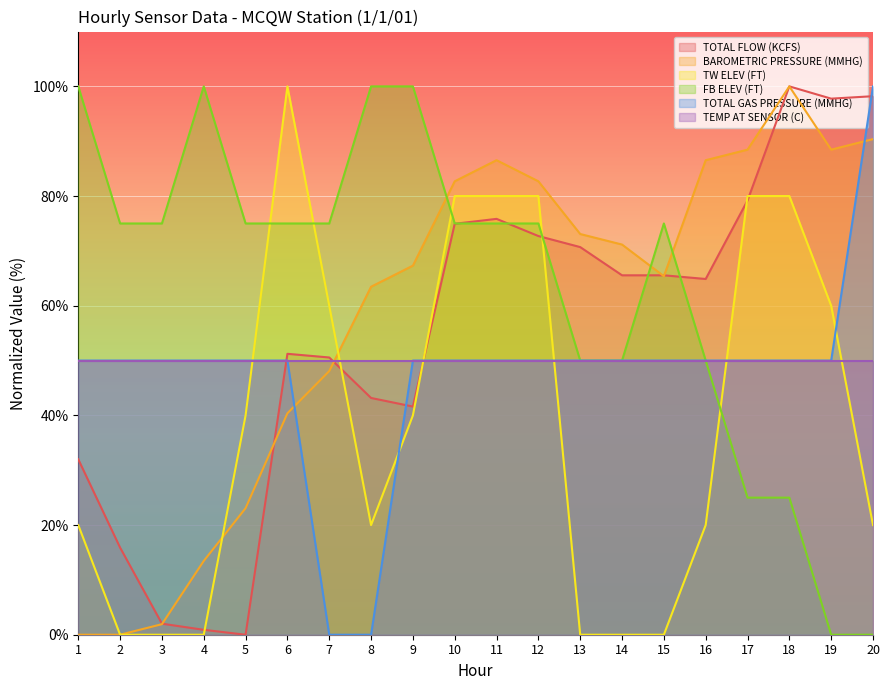

Is the value of TOTAL GAS PRESSURE (MMHG) at 16 greater than the value of BAROMETRIC PRESSURE (MMHG) at 18?

No